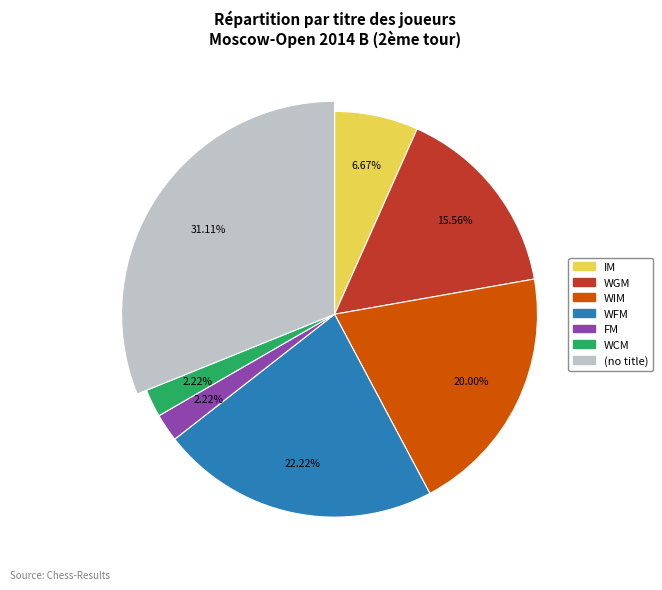

What percentage is the  slice, to the nearest percent?

16%